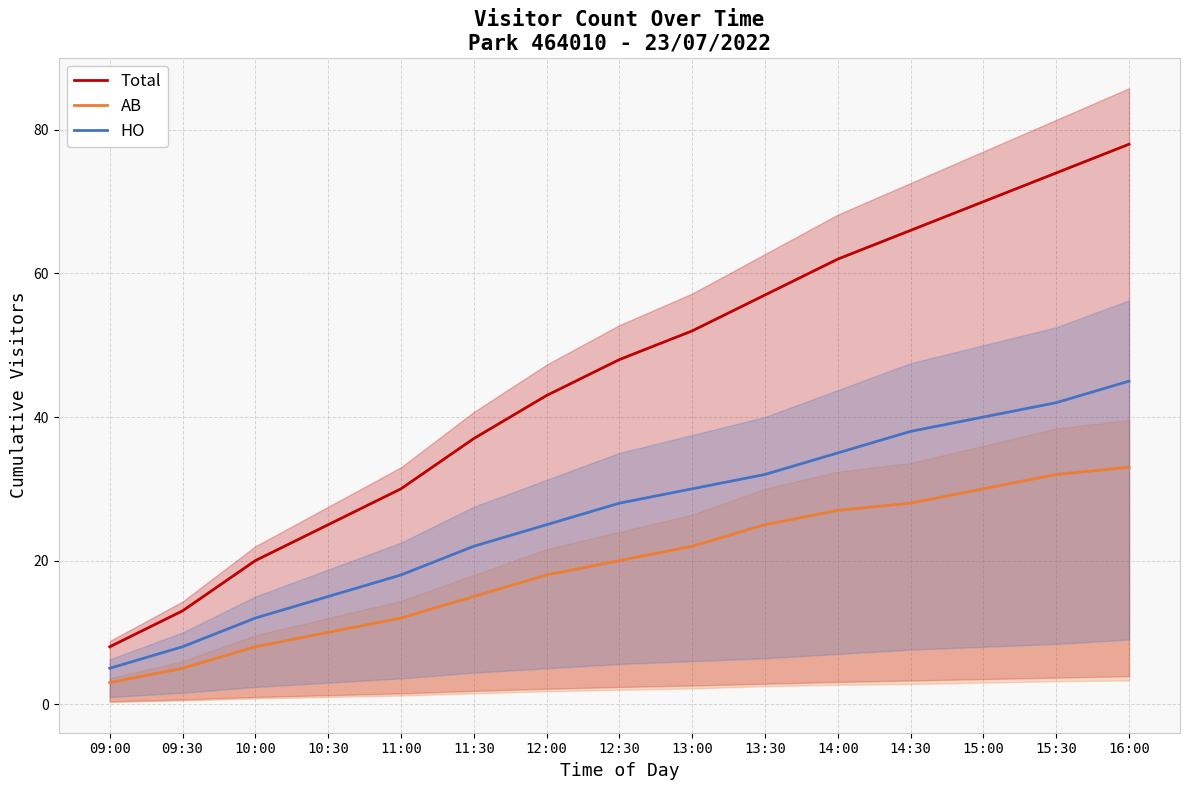

Where is HO nearest to the value 25?

12:00